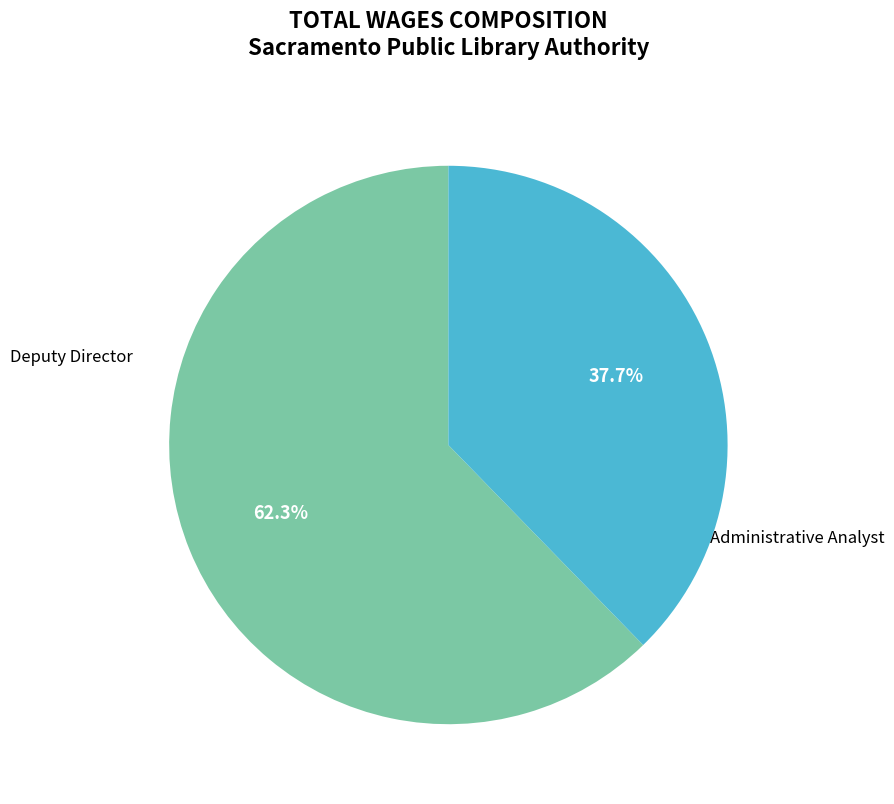

Is the sum of Administrative Analyst and Deputy Director greater than half?

Yes